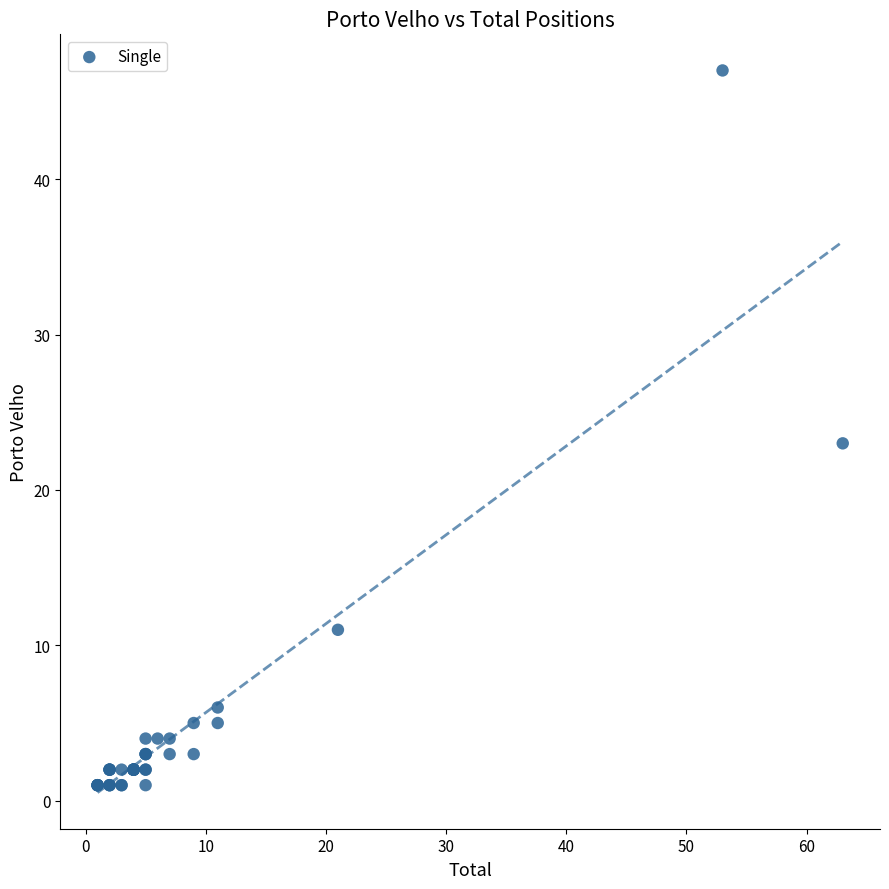

What Y value in the scatter plot is closest to 24?

23